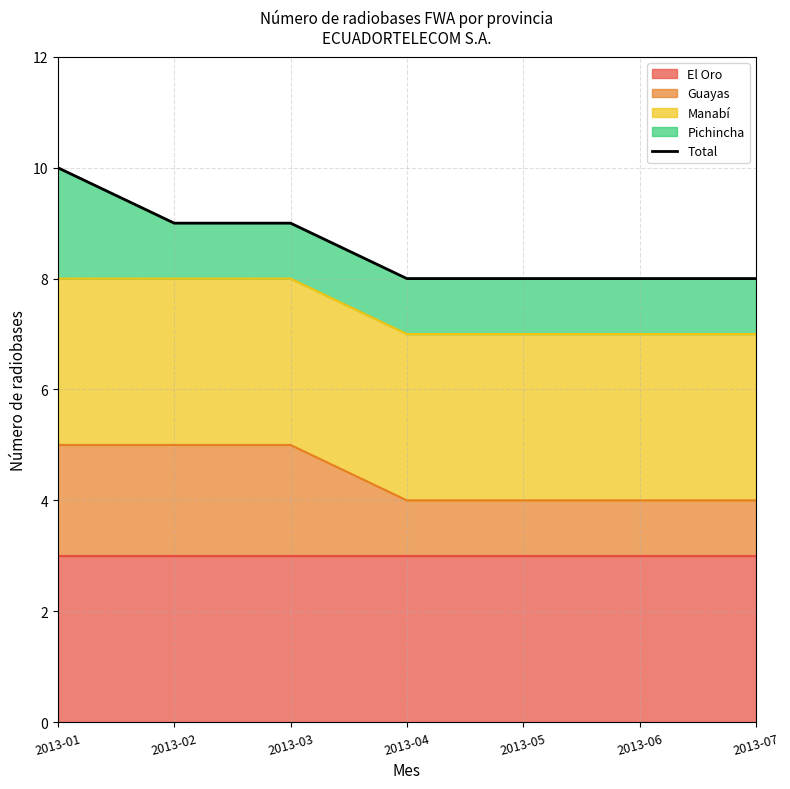

List the labels in order of value, smallest first.

2013-04, 2013-05, 2013-06, 2013-07, 2013-02, 2013-03, 2013-01